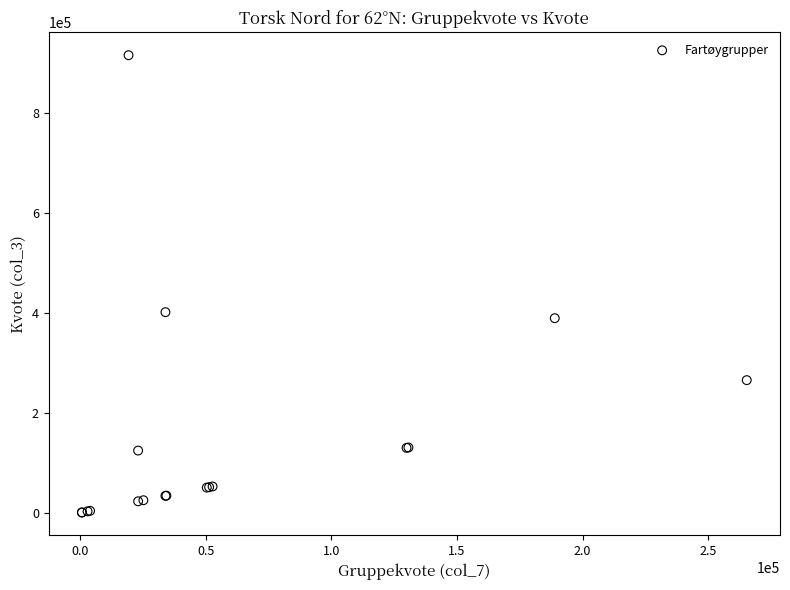

What Y value in the scatter plot is closest to 457874?

401240